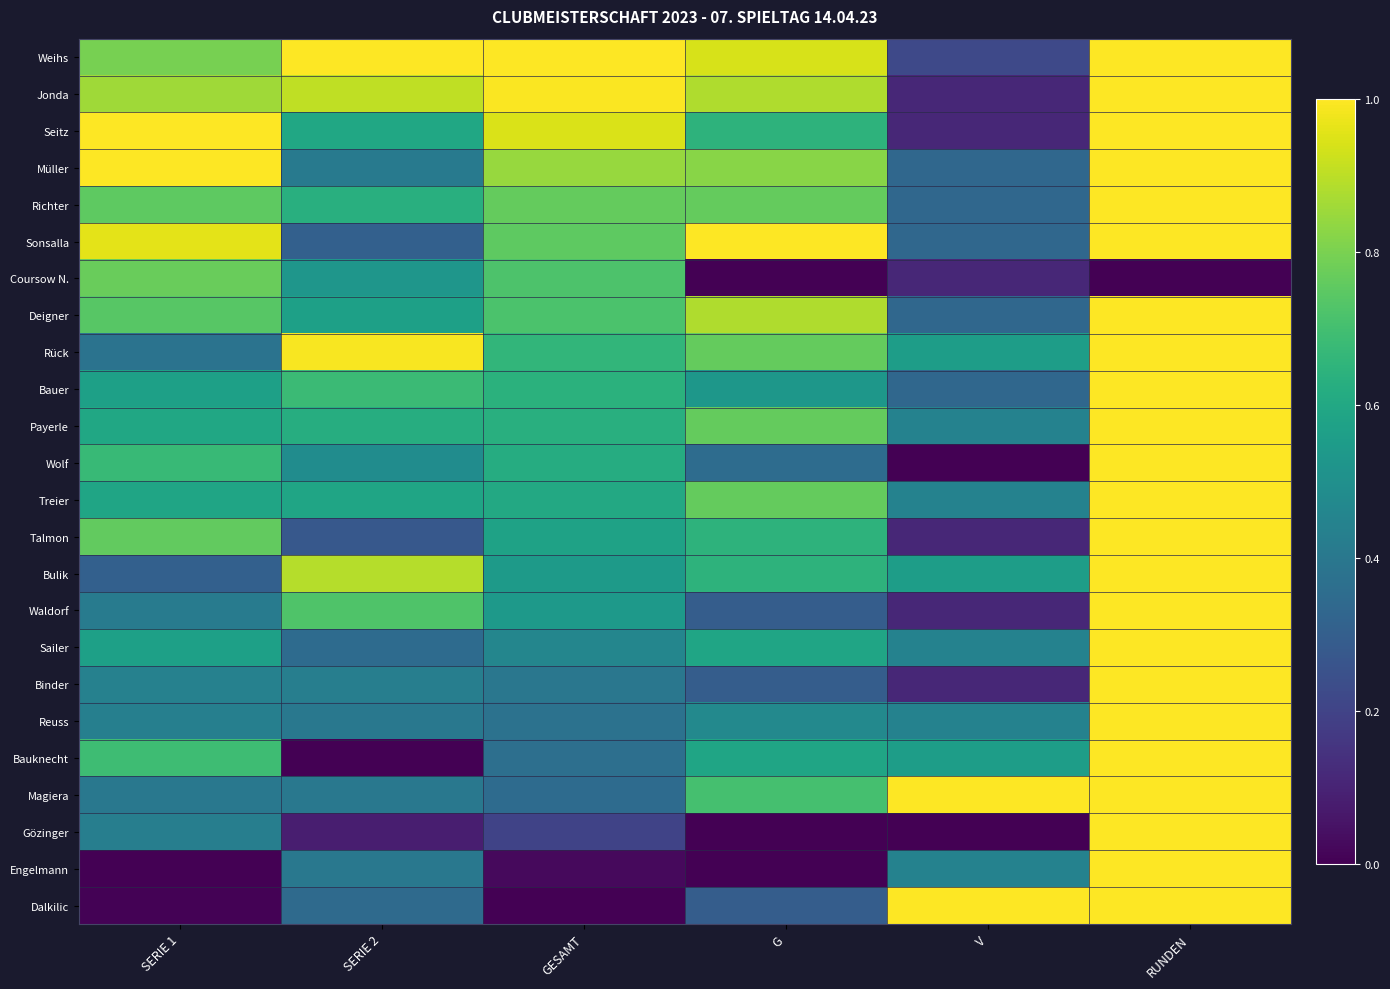

At which category is the sum across all series the highest?

RUNDEN